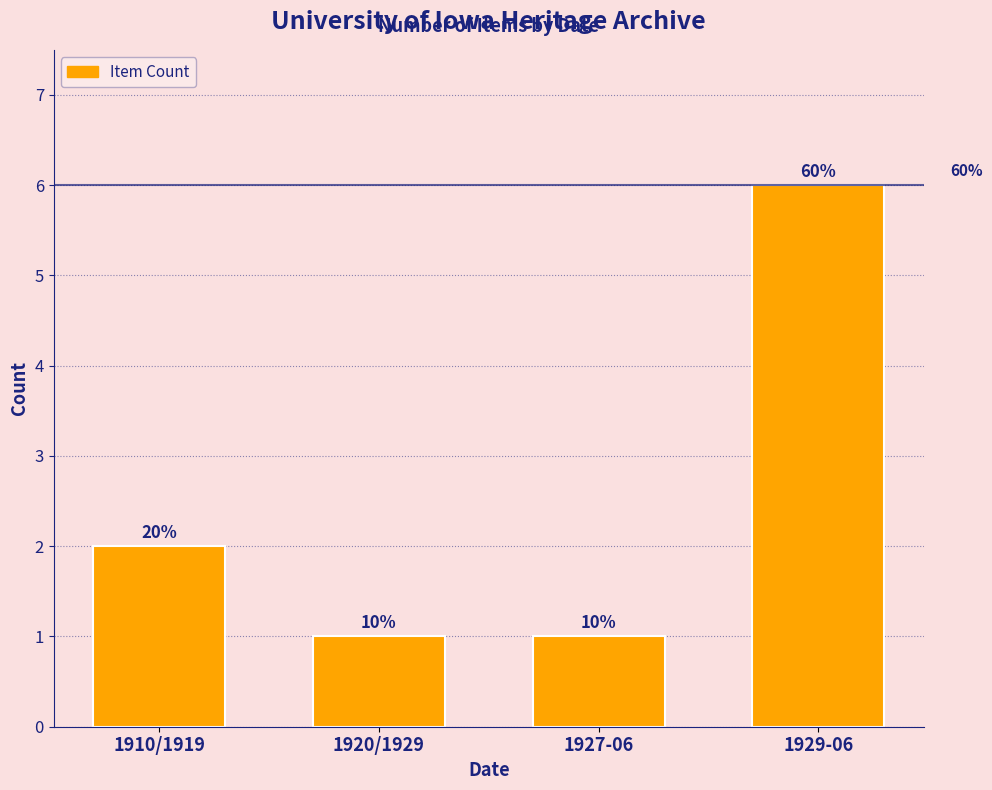

List the labels in order of value, largest first.

1929-06, 1910/1919, 1920/1929, 1927-06